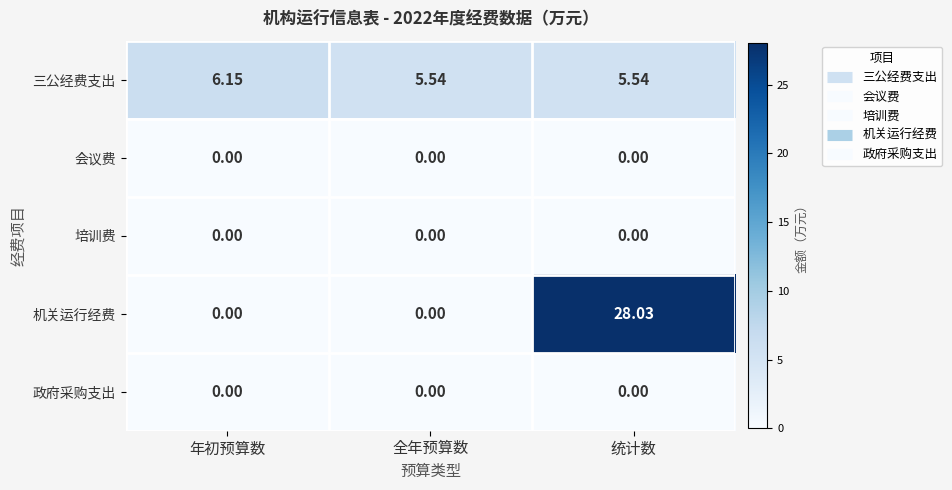

How many categories are shown in the chart?

3